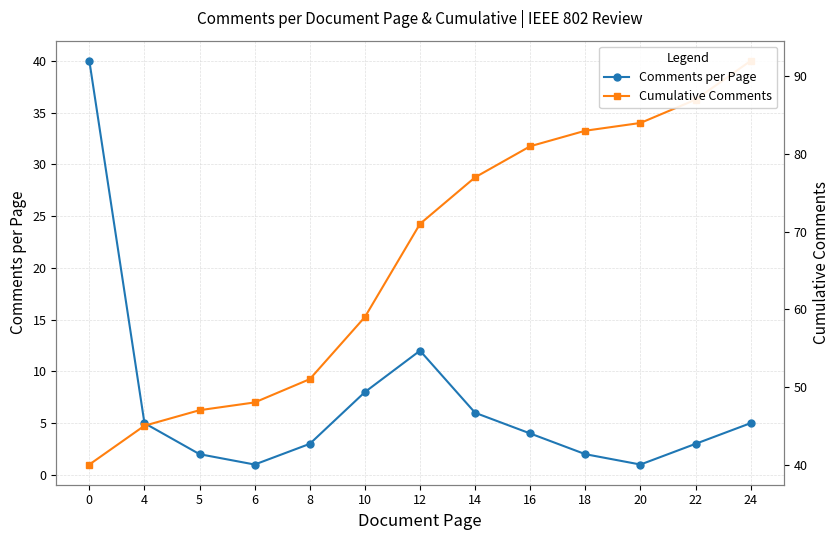

True or false: Cumulative Comments and Comments per Page cross at least once.

False